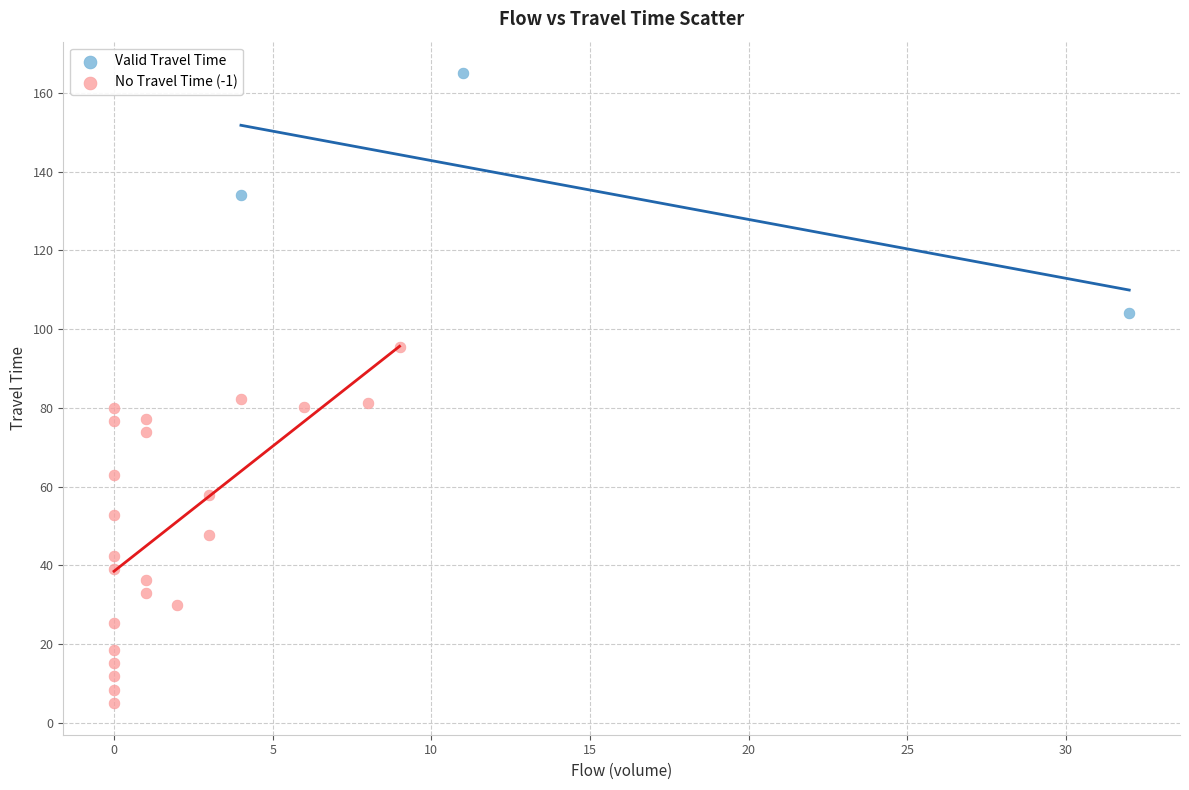

Which series contains the lowest Y value?

No Travel Time (-1)